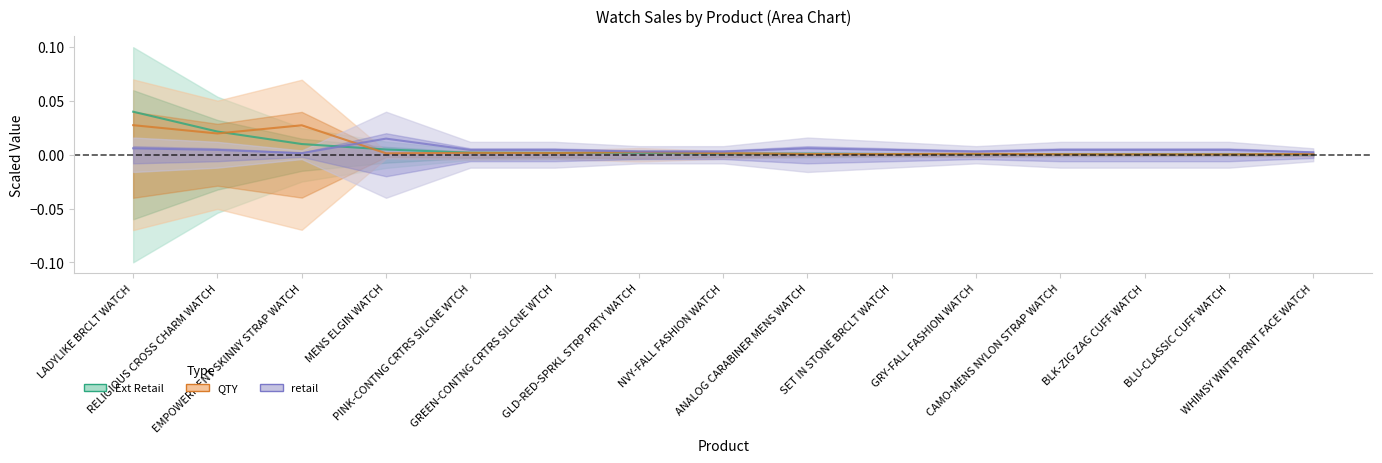

What is the label of the 8th point from the left?

NVY-FALL FASHION WATCH